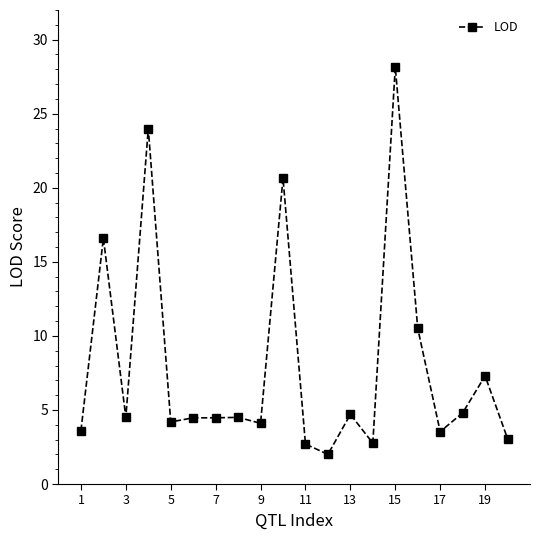

True or false: there are more than 0 points higher than both neighbors.

True